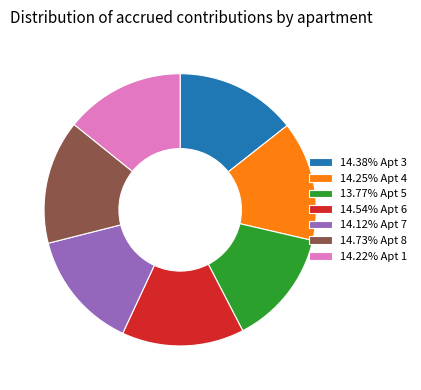

Is there any slice that represents more than half of the pie?

No